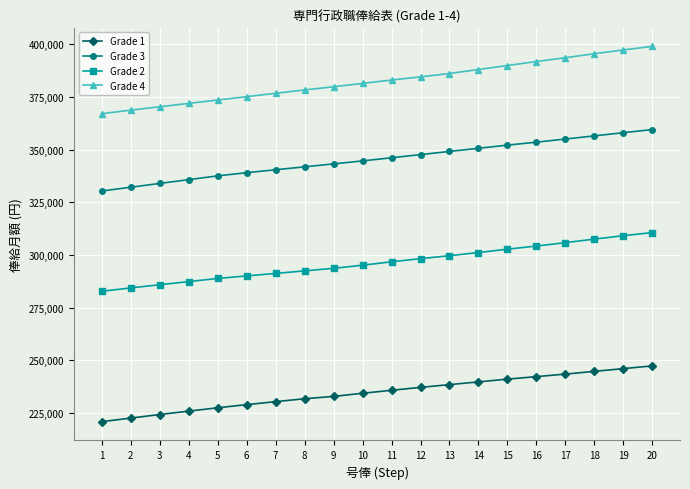

Which series has the largest total across all categories?

Grade 4